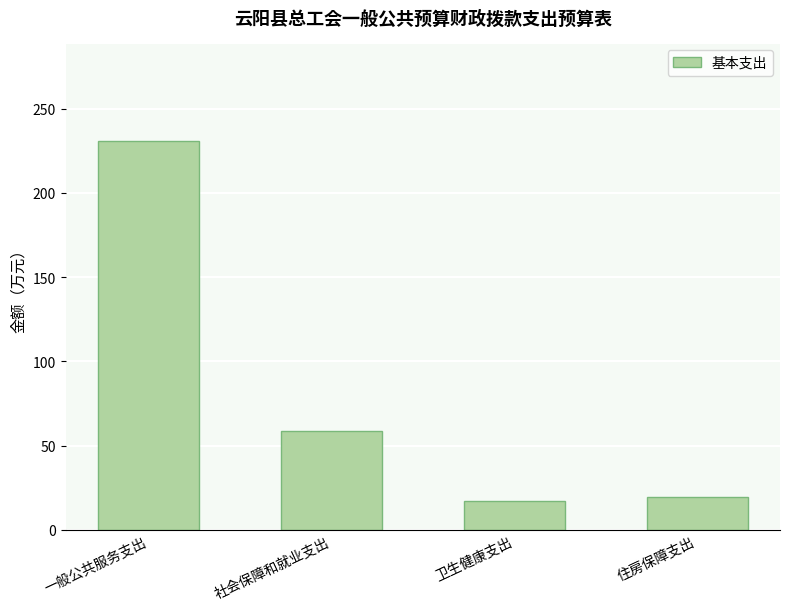

What is the value of the 4th bar from the left?

19.2